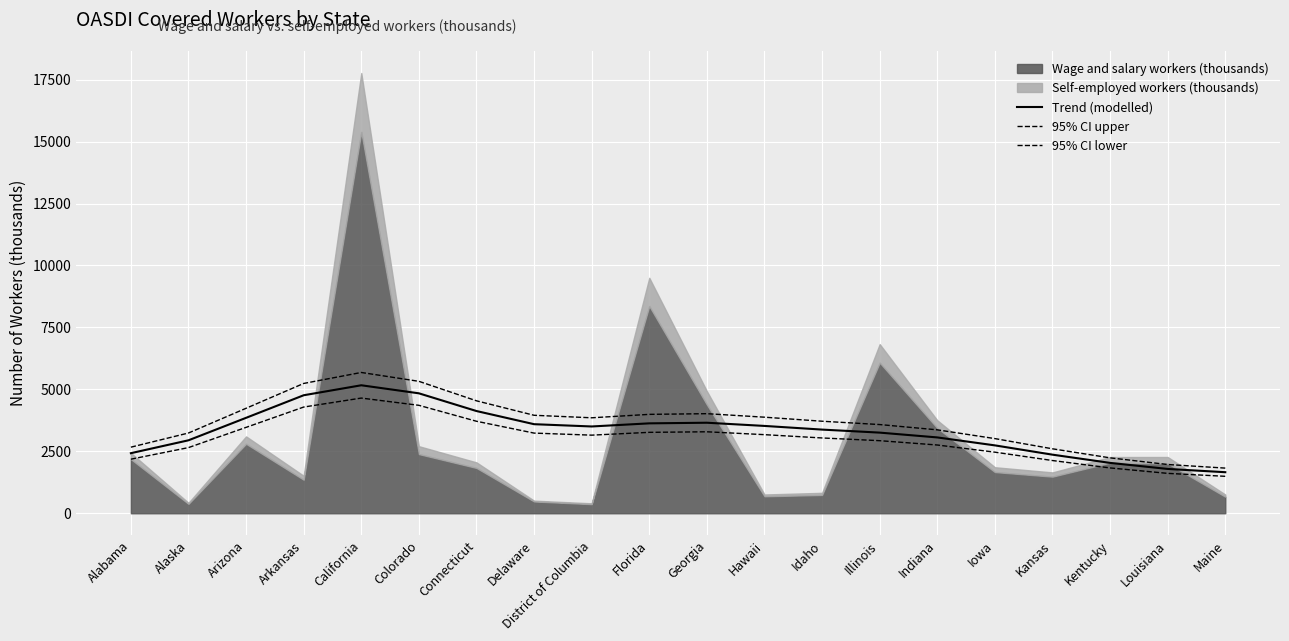

True or false: 95% CI upper has more than 2 points higher than both neighbors.

False